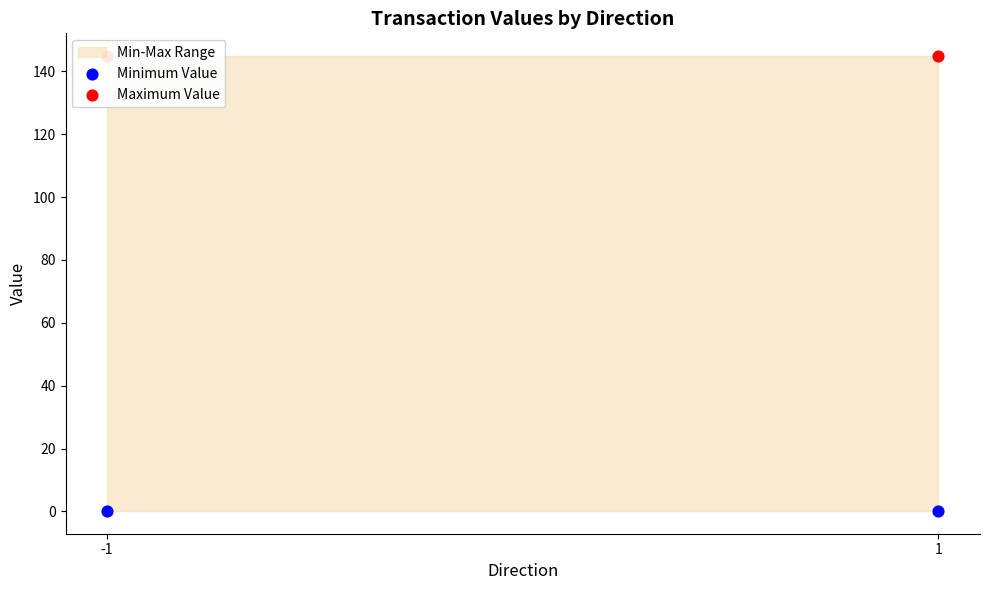

At how many categories does at least one series exceed 24?

2